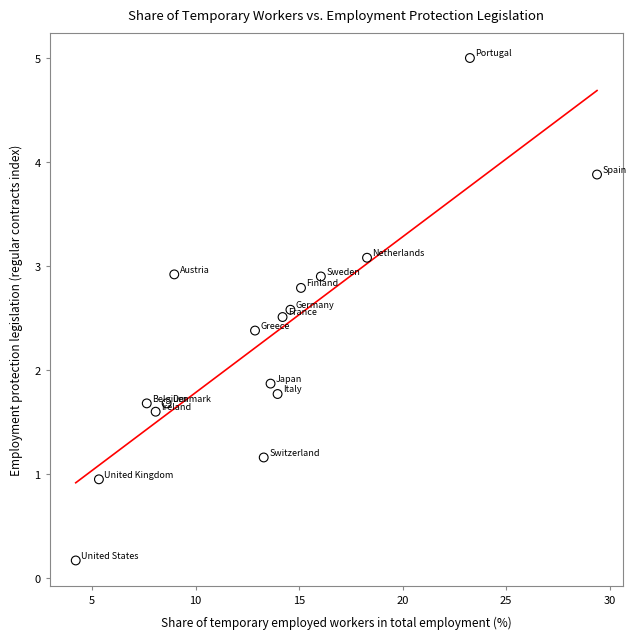

What is the range of X values (max minus min)?

25.2